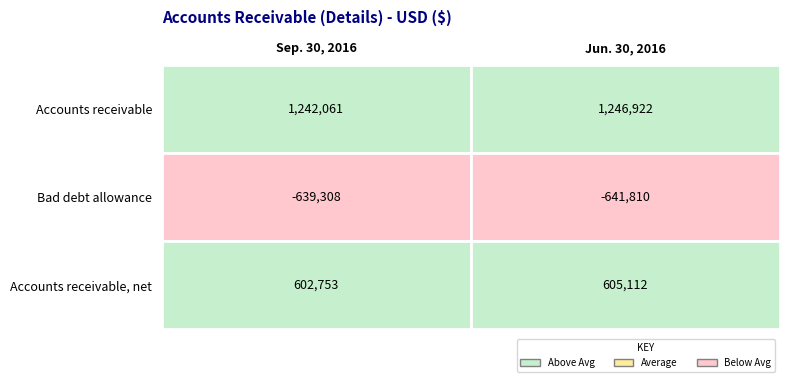

List the series in order of their overall mean, highest first.

Accounts receivable, Accounts receivable, net, Bad debt allowance